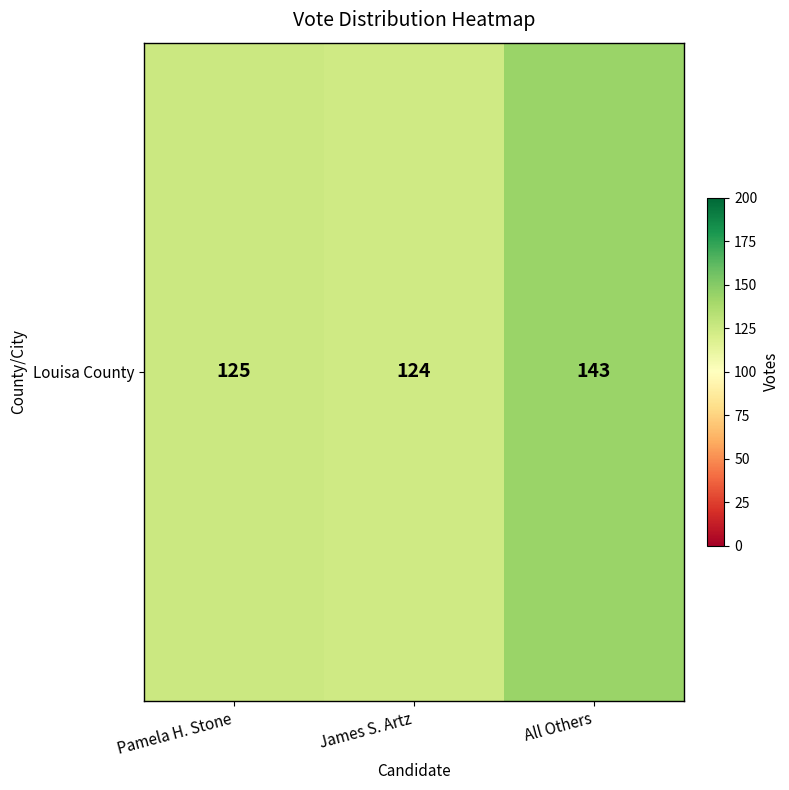

Which has a higher value, Pamela H. Stone or James S. Artz?

Pamela H. Stone